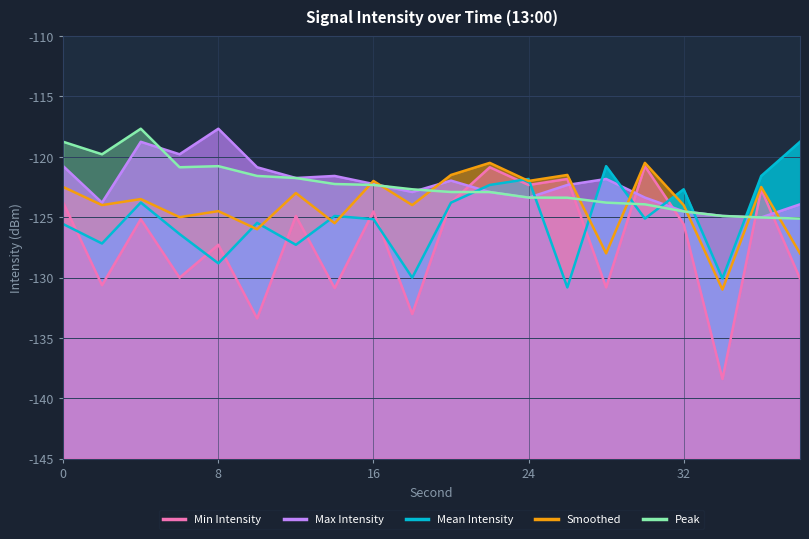

How many lines are shown in the chart?

5